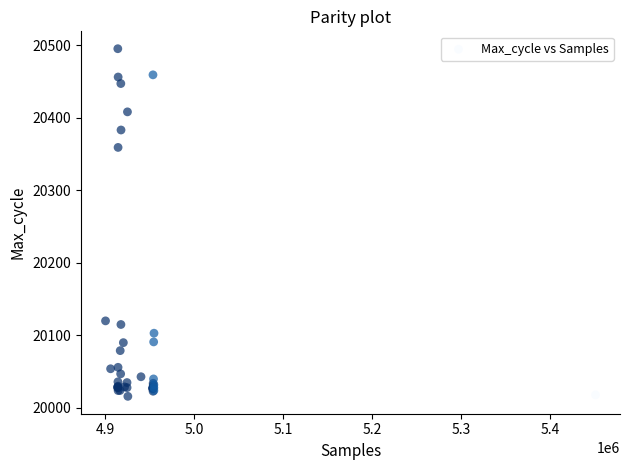

What Y value in the scatter plot is closest to 20255?

20359